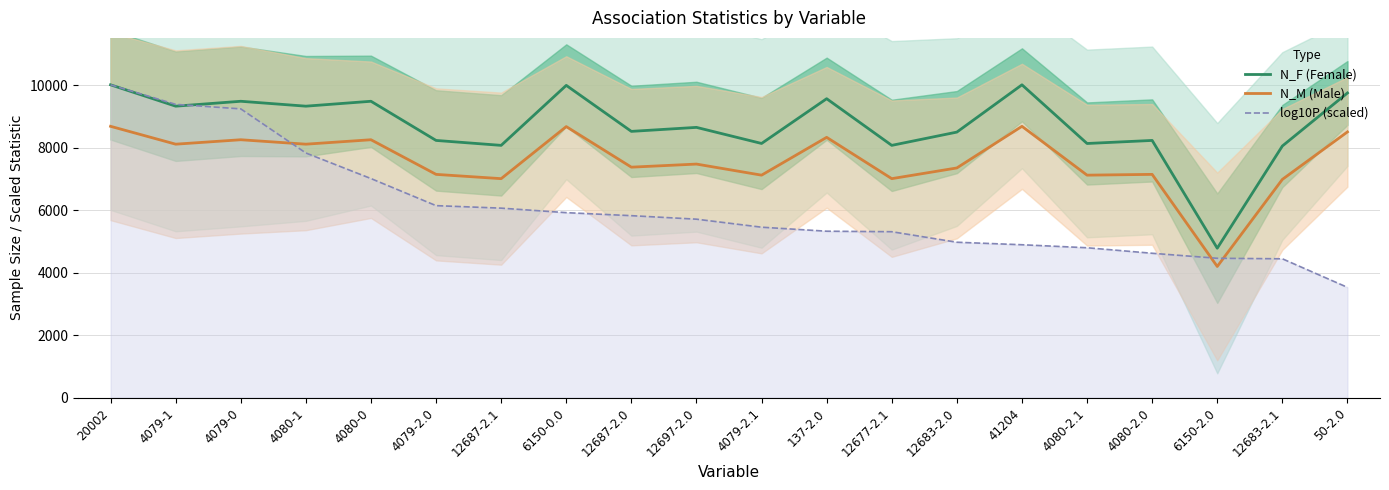

What are all the series names shown in the legend?

N_F (Female), N_M (Male), log10P (scaled)